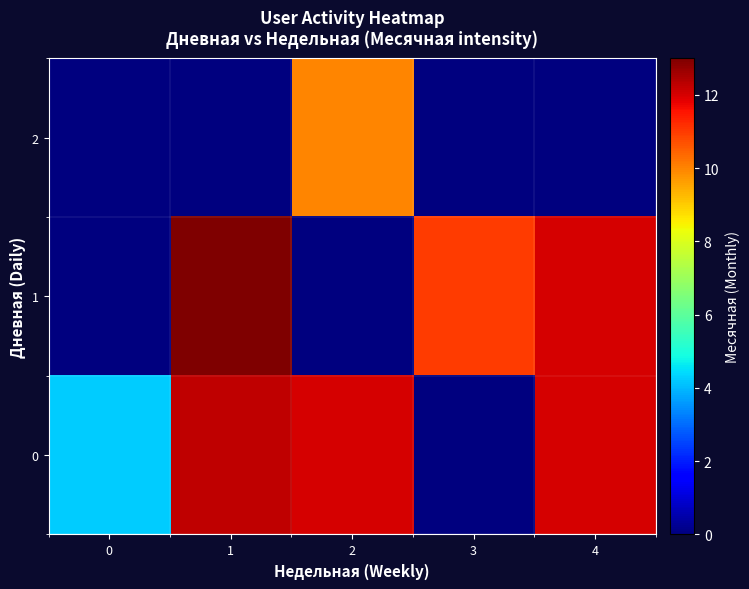

Which series changed the most between 1 and 4?

1